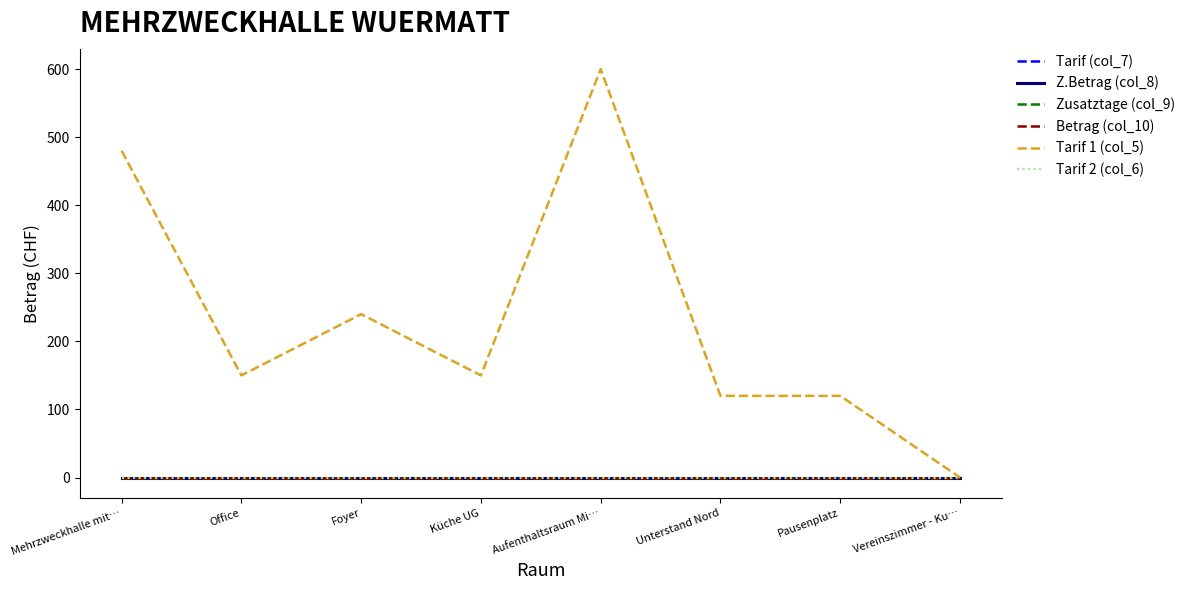

True or false: Z.Betrag (col_8) and Betrag (col_10) cross at least once.

False